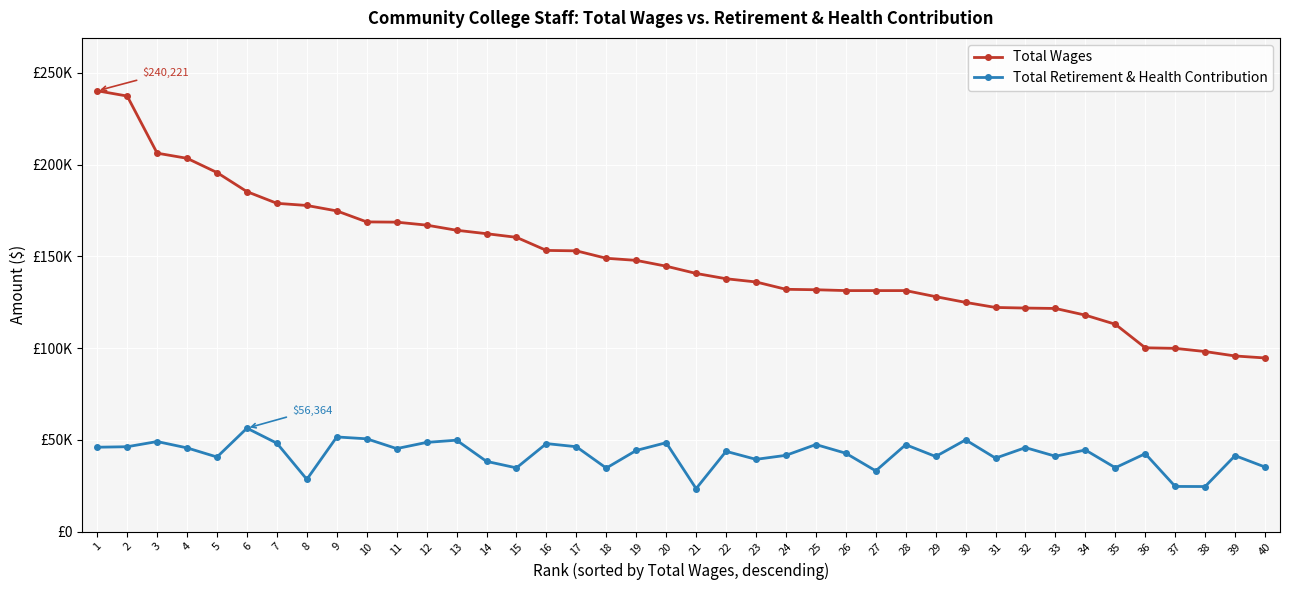

True or false: Total Wages and Total Retirement & Health Contribution intersect in this chart.

False